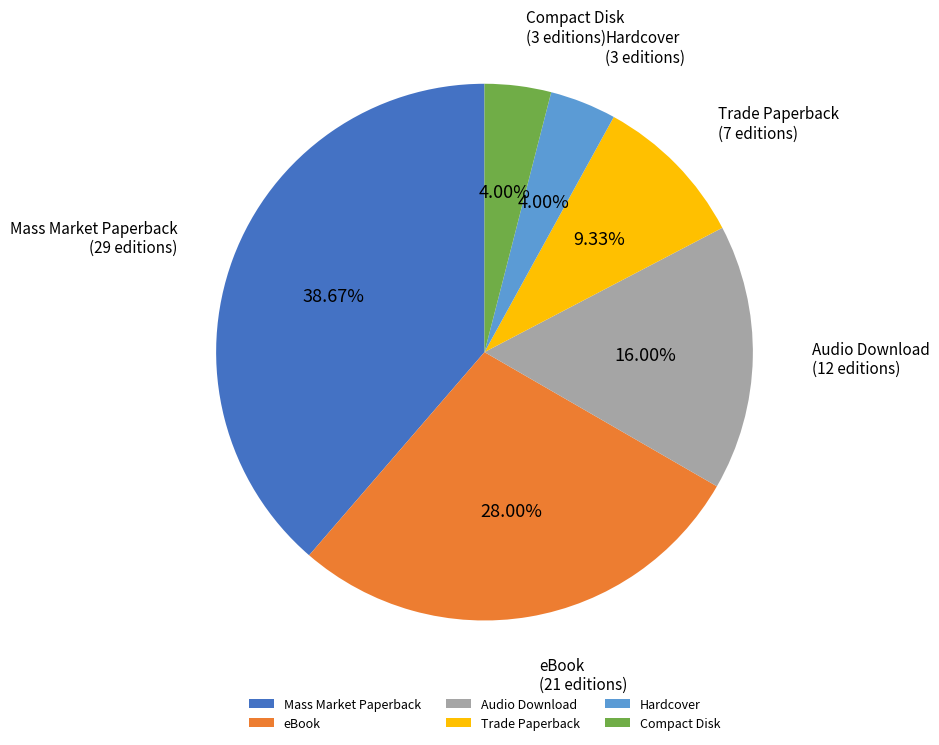

True or false: Audio Download accounts for 16% of the total.

True